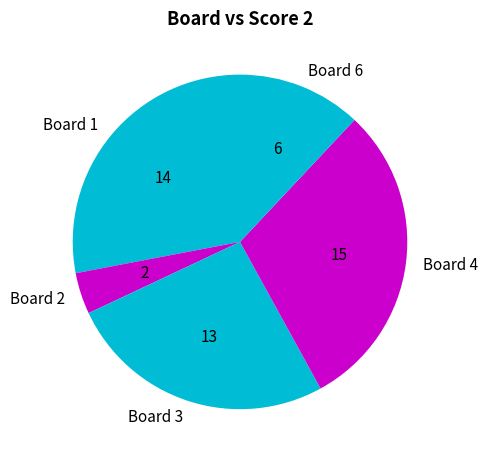

Is it true that Board 6 is 1% of the pie?

False